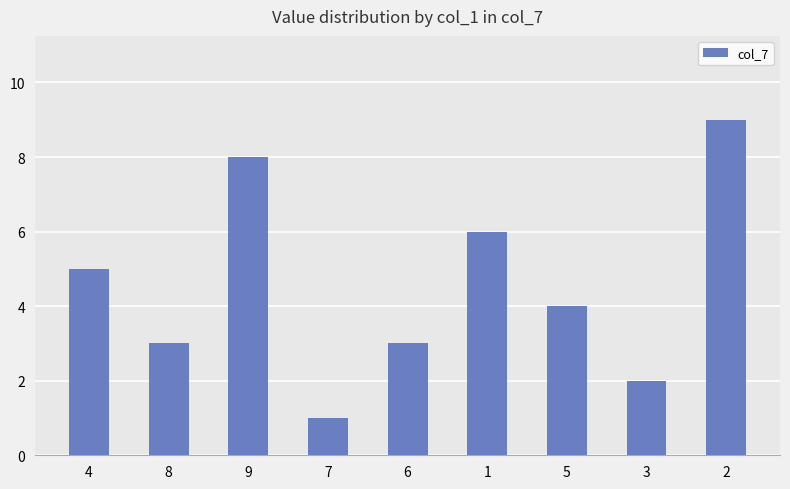

What is the difference between the maximum and second lowest values?

7